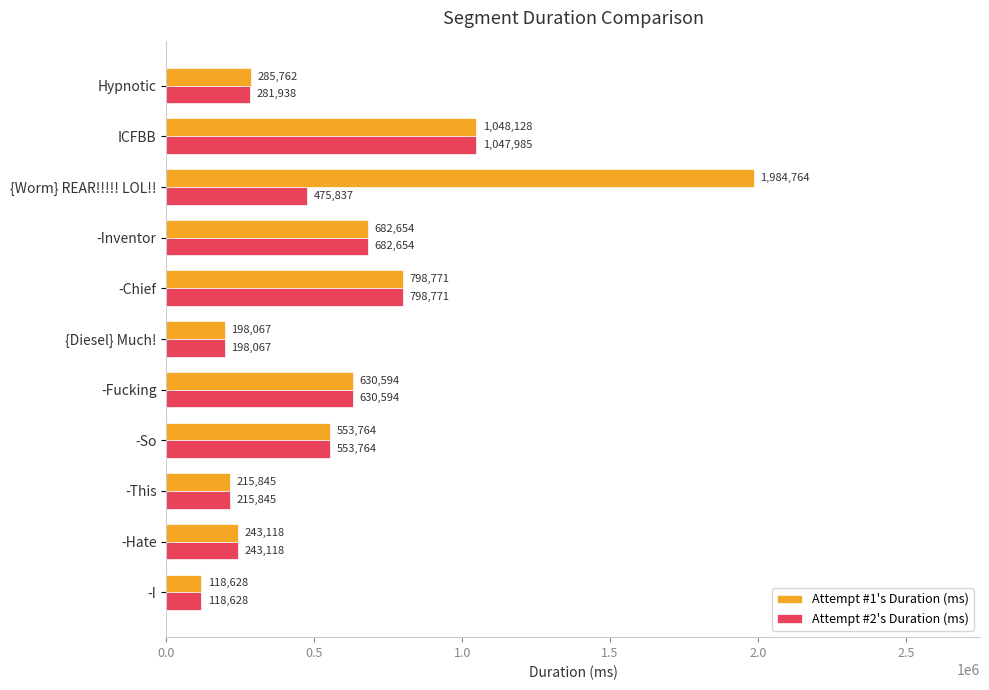

What is the maximum value shown in the chart?

1984764